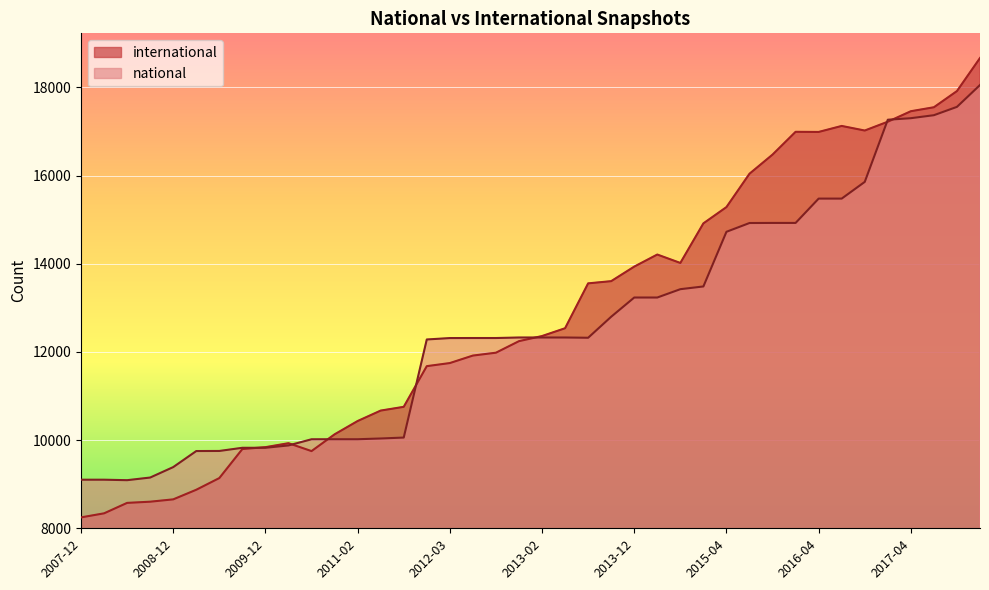

At how many categories does at least one series exceed 8277?

40